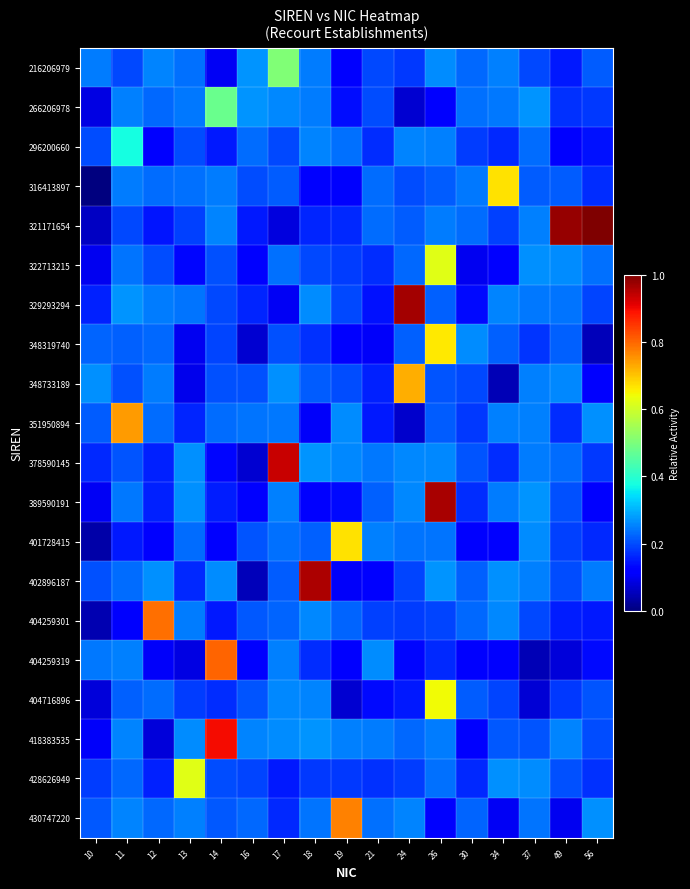

What is the total value across all series at 11?

5.1